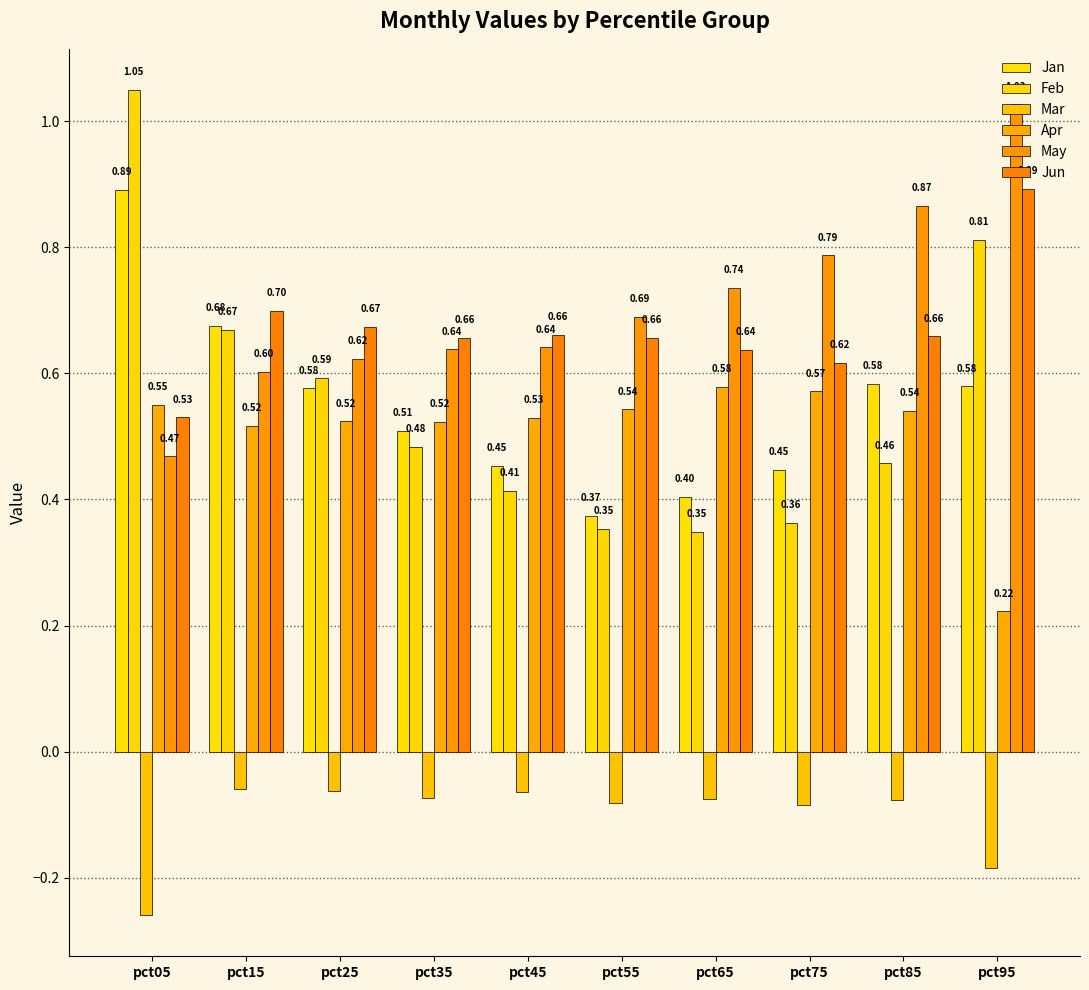

What is the value of the Feb bar at the 4th from the left?

0.5